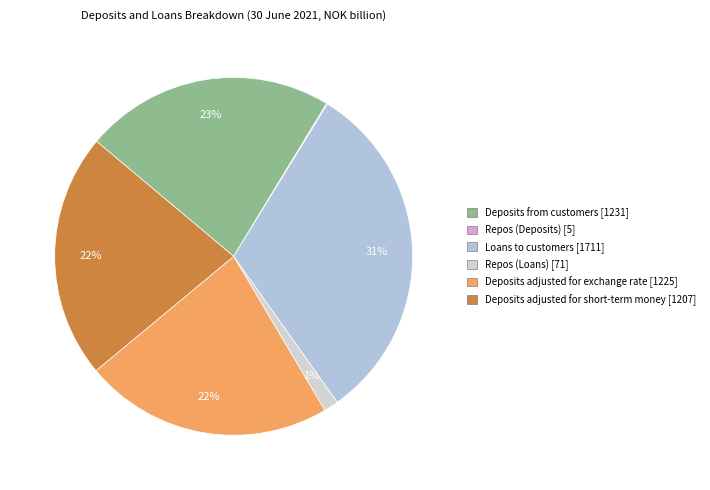

Combined, do Deposits adjusted for short-term money and Repos (Loans) account for over 50%?

No